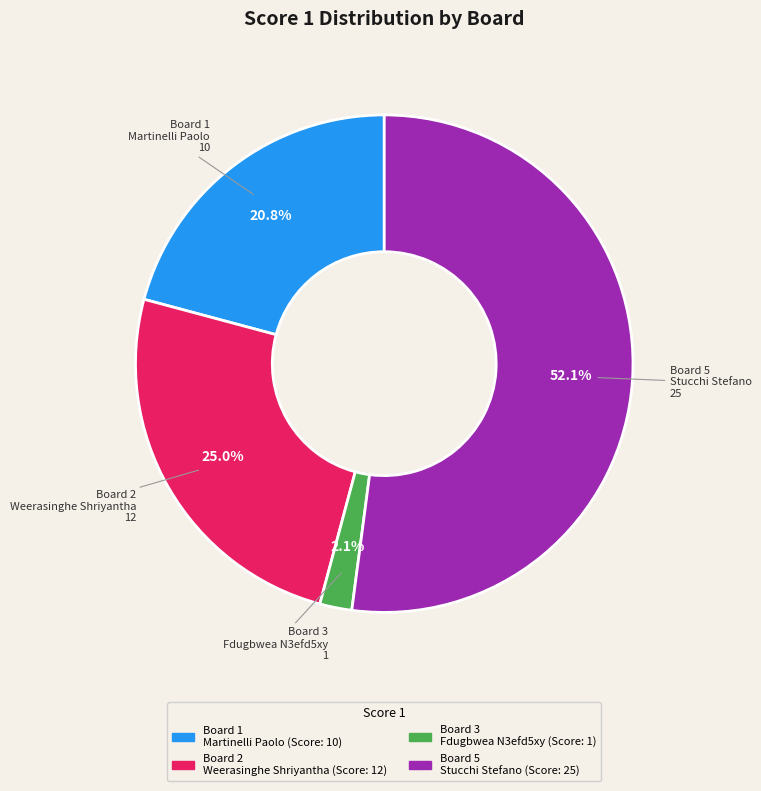

Is there a majority slice in this chart?

Yes